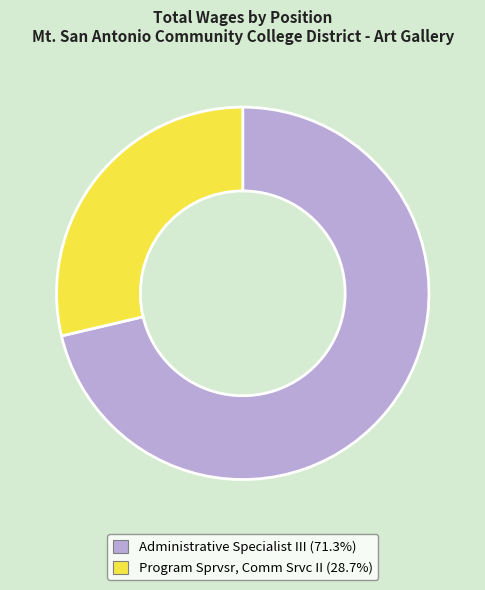

Rank the categories by value from highest to lowest.

Administrative Specialist III, Program Sprvsr, Comm Srvc II